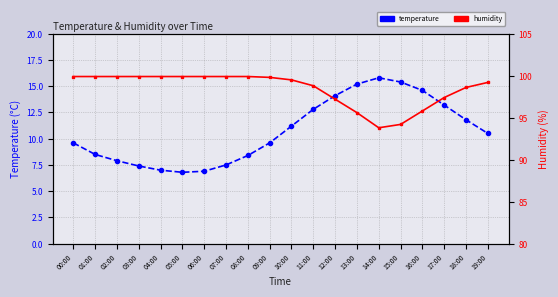

What is the maximum value for humidity?

99.9